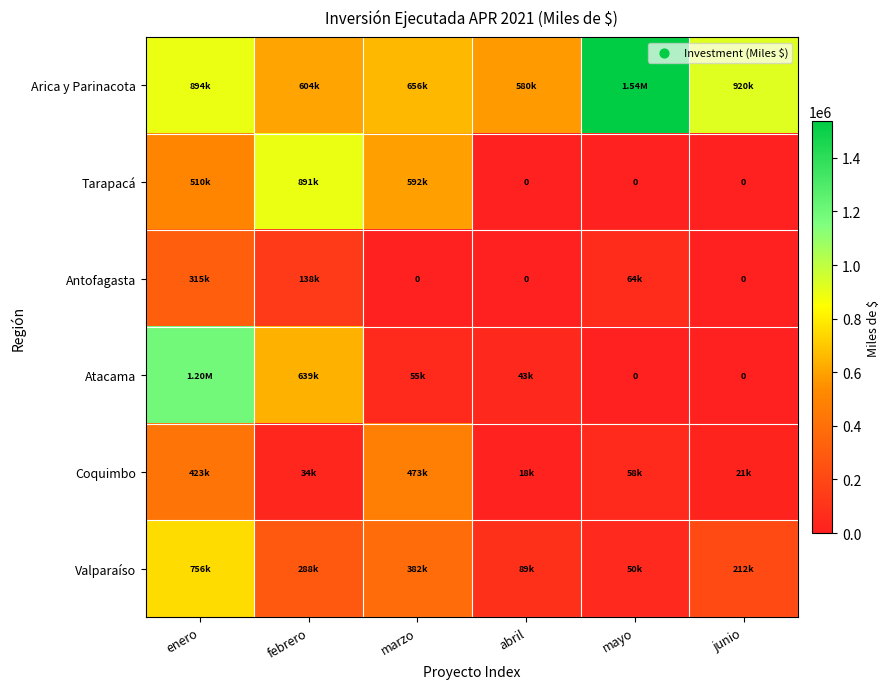

True or false: Tarapacá has a value of 492007.1 at abril.

False